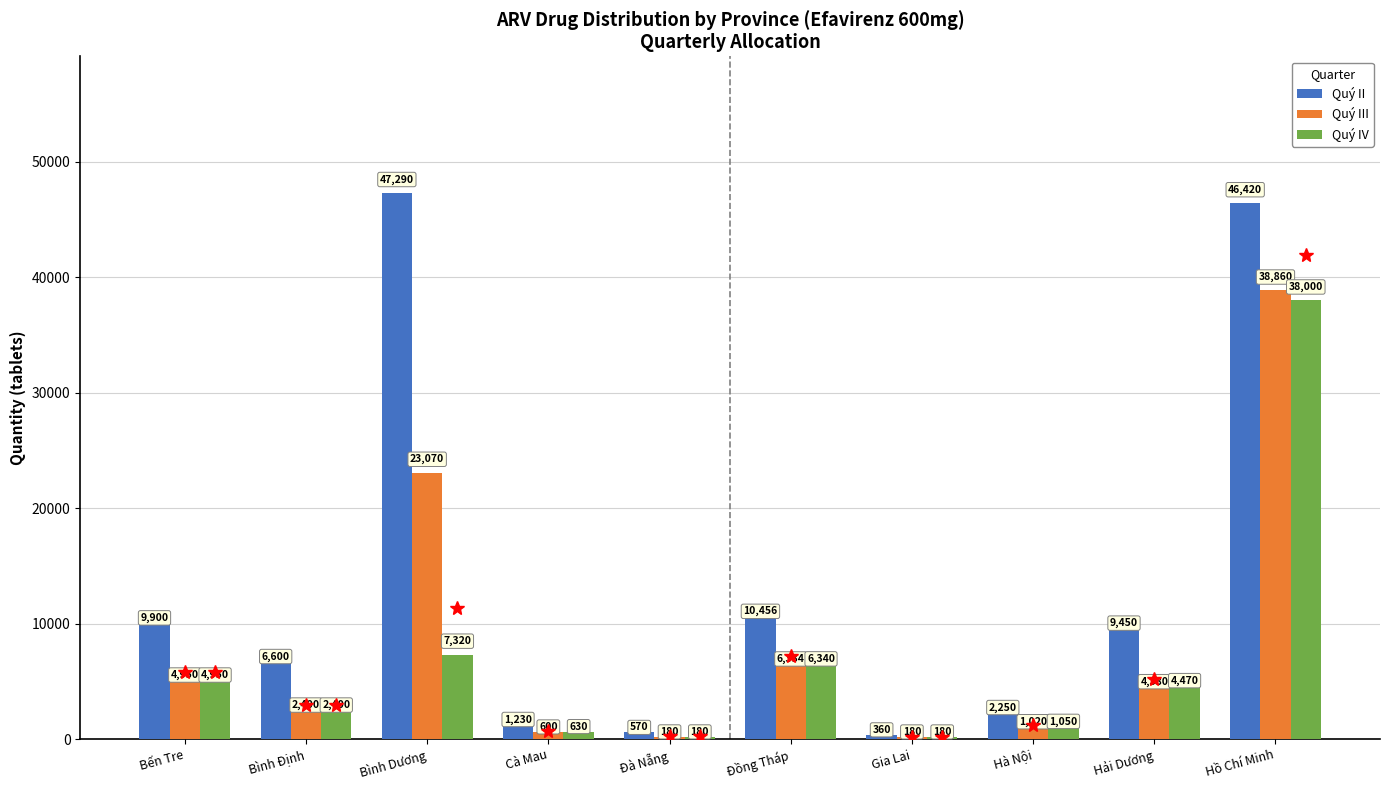

Reading left to right, extract all data points from this chart.

Quý II: 9900	6600	47290	1230	570	10456	360	2250	9450	46420
Quý III: 4950	2400	23070	600	180	6334	180	1020	4380	38860
Quý IV: 4950	2400	7320	630	180	6340	180	1050	4470	38000